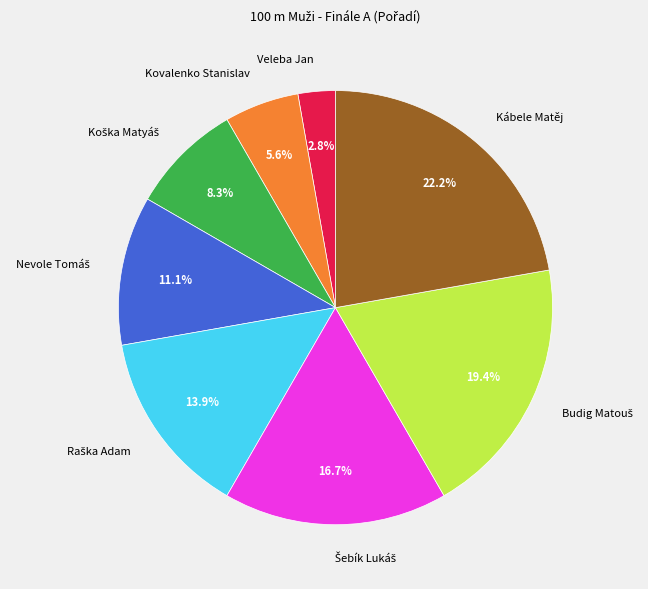

What is the total percentage of Veleba Jan and Kábele Matěj?

25.0%